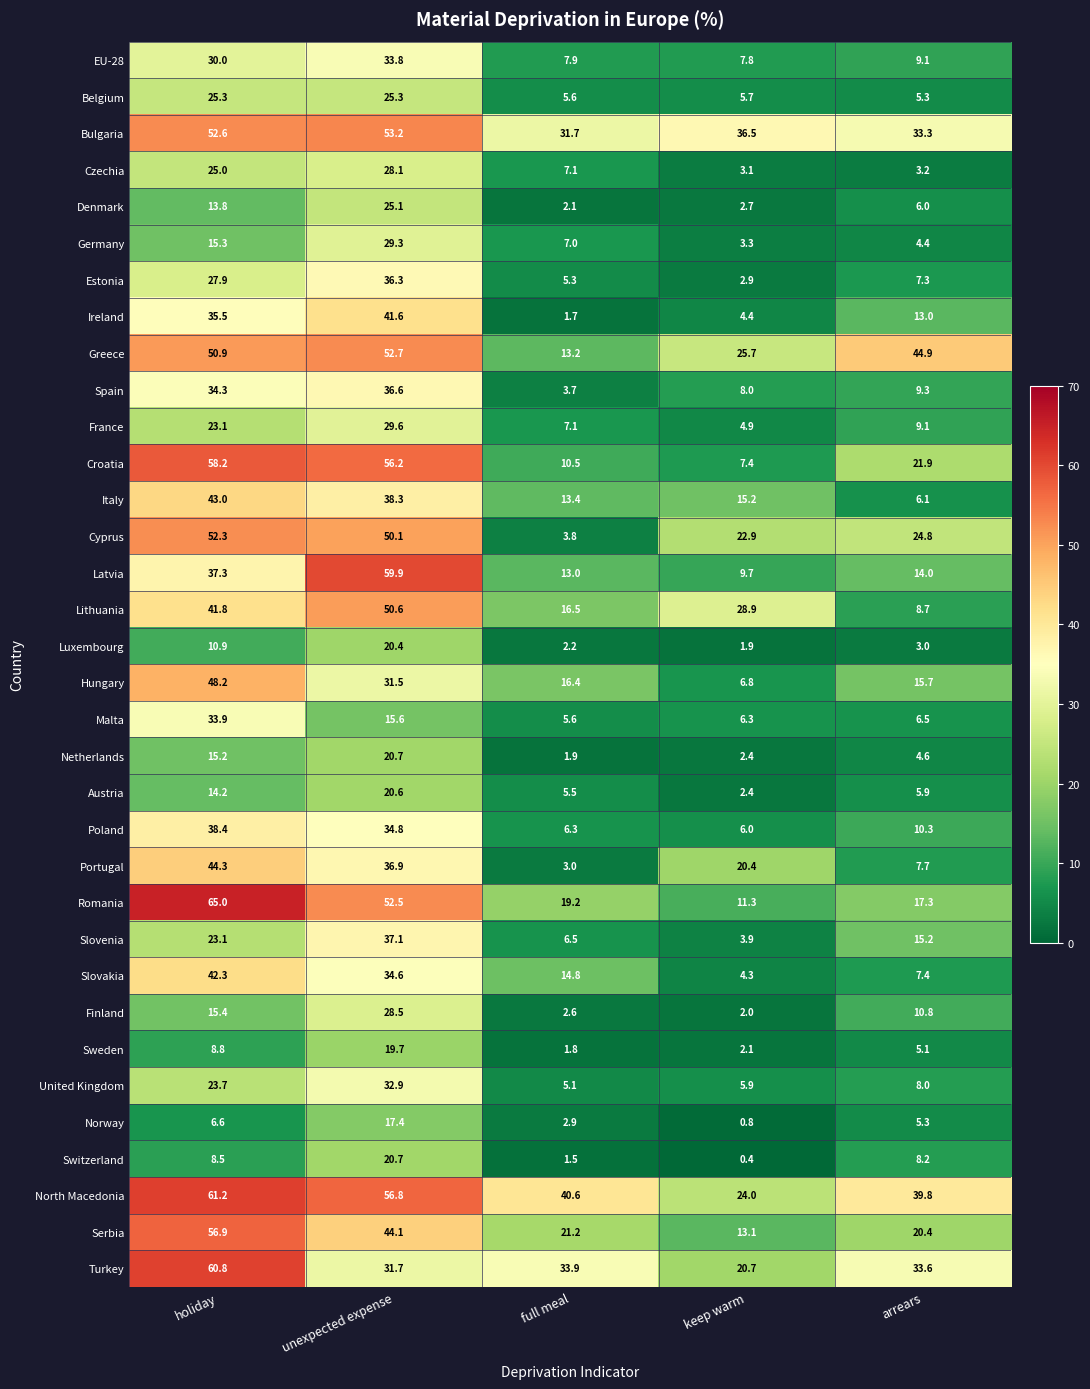

Which series has the largest total across all categories?

North Macedonia